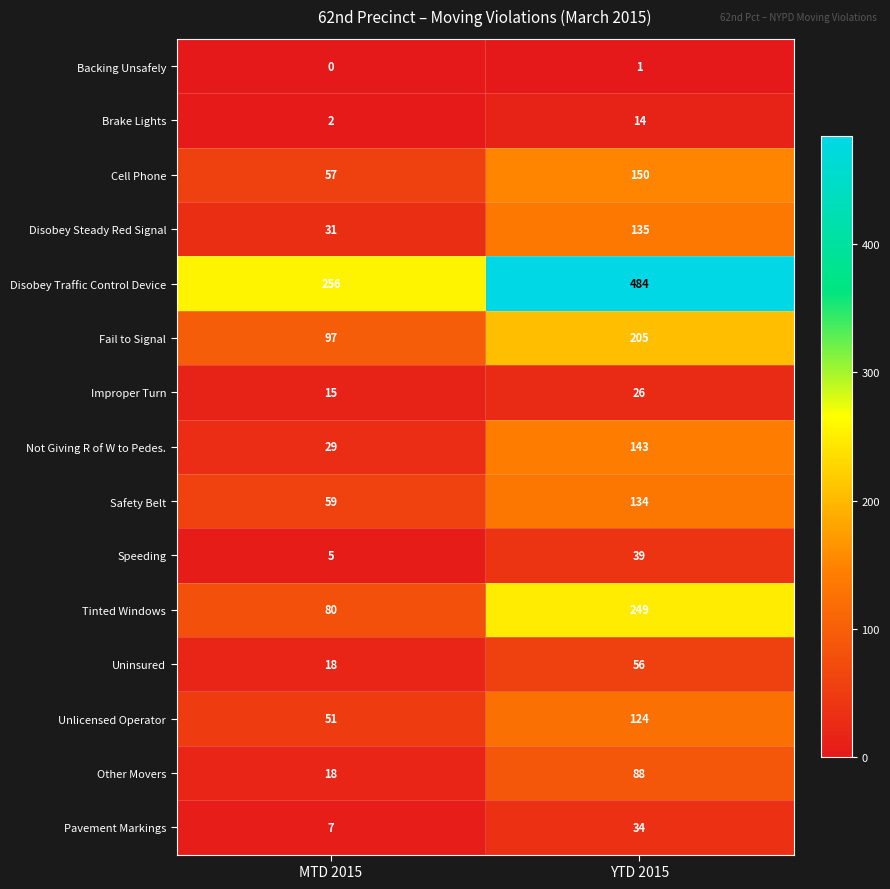

Which category has the lowest value in the Not Giving R of W to Pedes. series?

MTD 2015